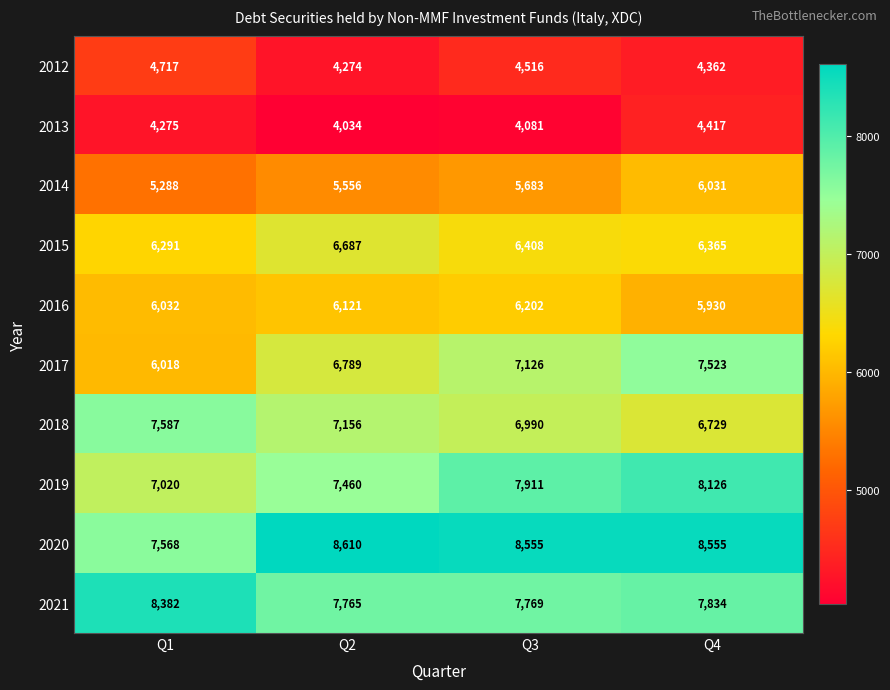

What is the sum of the 2020 values at Q4 and Q3?

17110